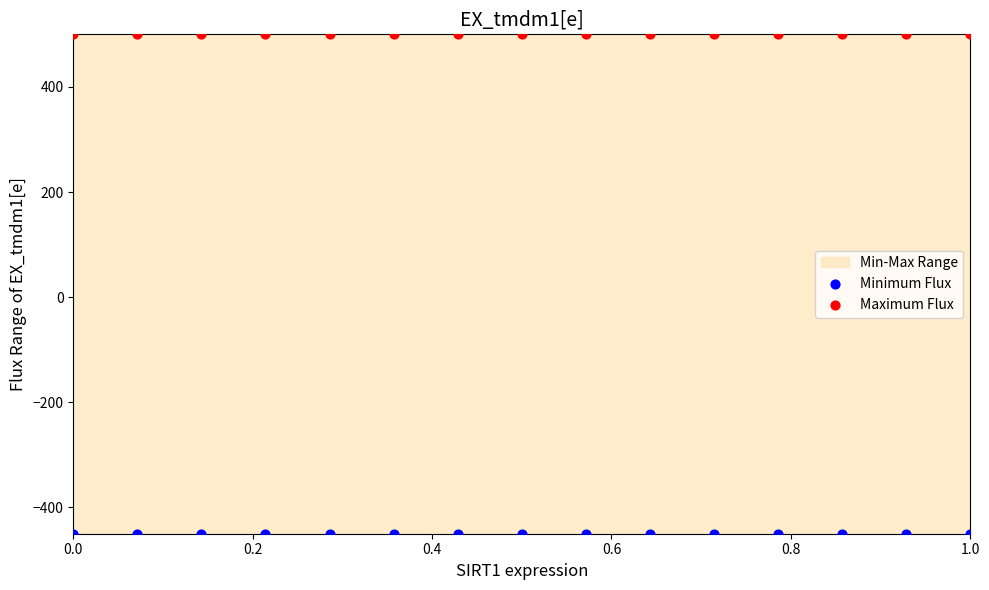

Which series contains the highest Y value?

Maximum Flux